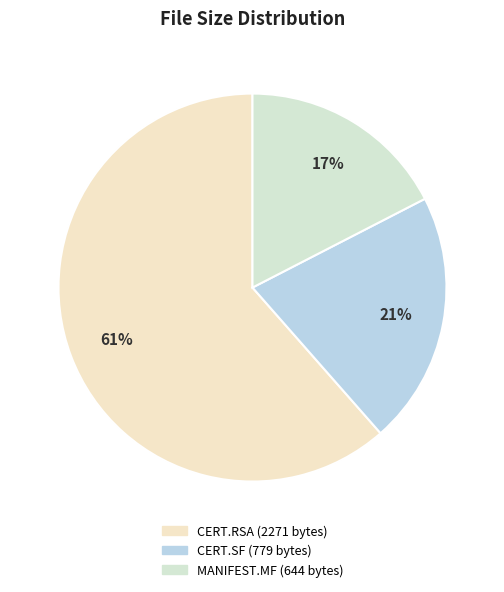

To the nearest percent, what is the average slice percentage?

33%